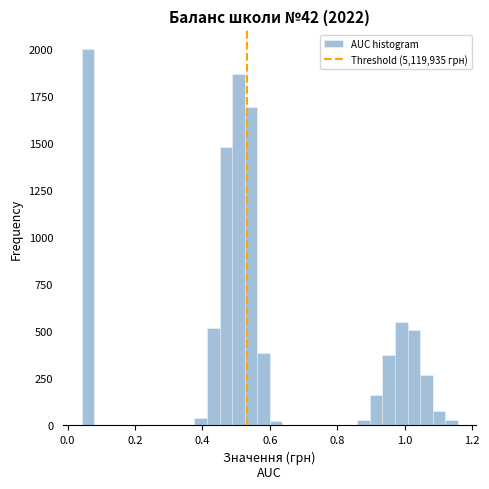

Around what value on the x-axis is the tallest bar? Give the approximate position of its centre, as read against the axis.

0.06